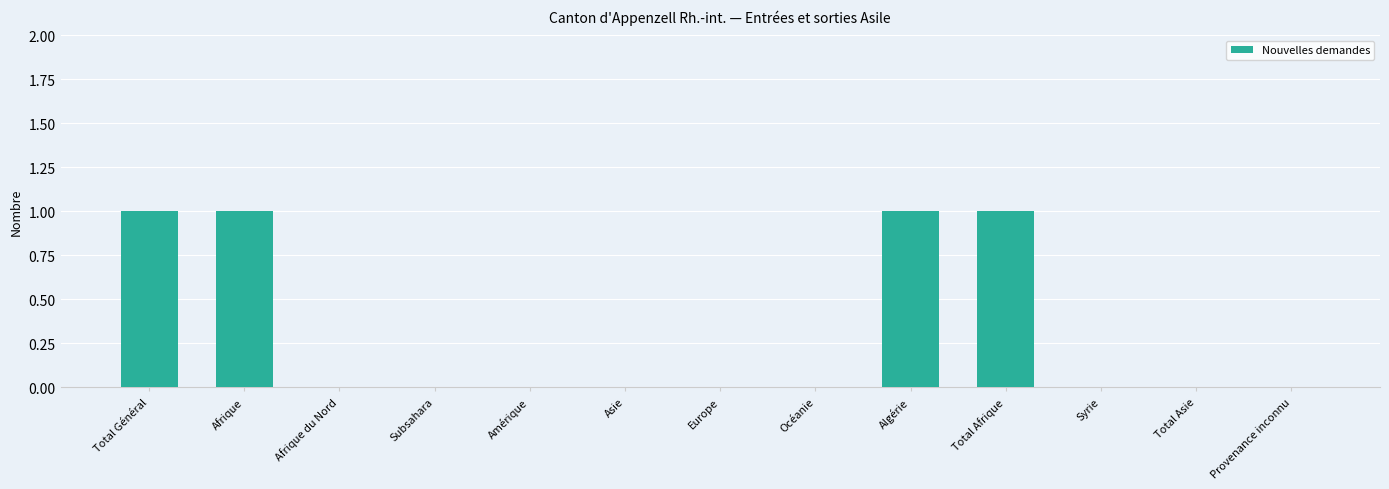

What is the greatest value displayed?

1